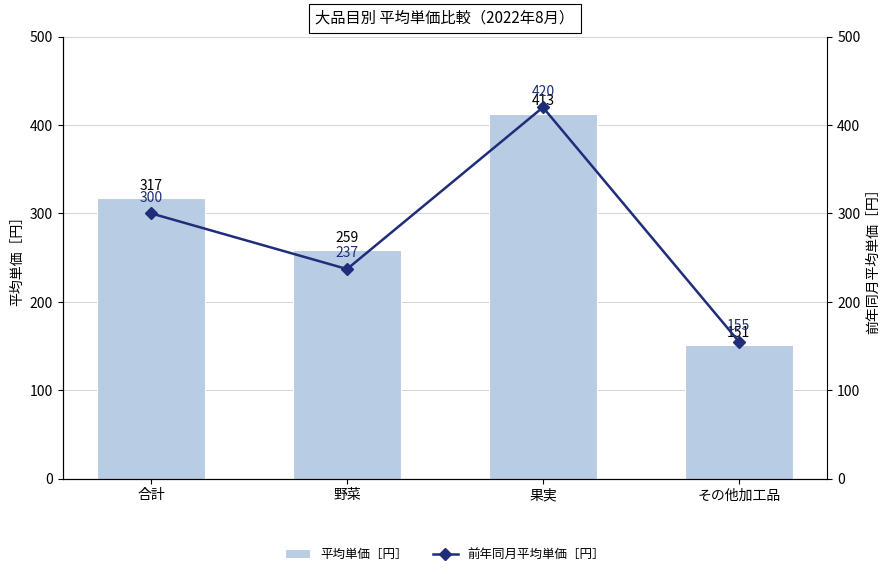

Reading right to left, what are all the values shown in this chart?

平均単価［円］: 151	413	259	317
前年同月平均単価［円］: 155	420	237	300